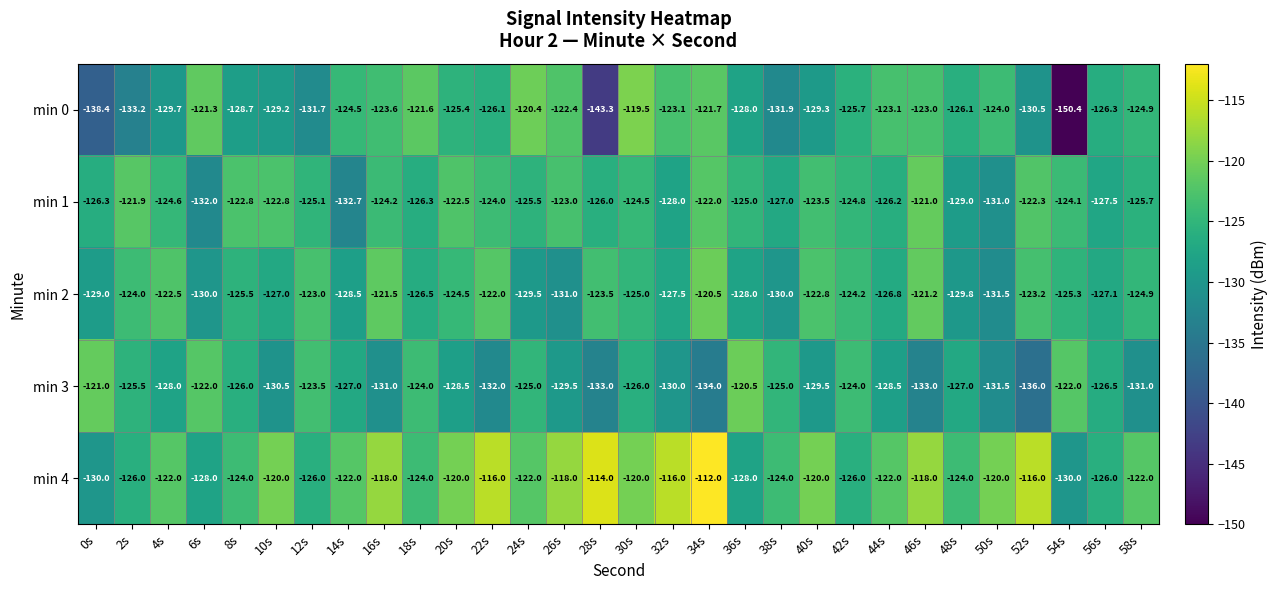

What is the difference between the maximum and minimum values in the min 3 series?

15.5